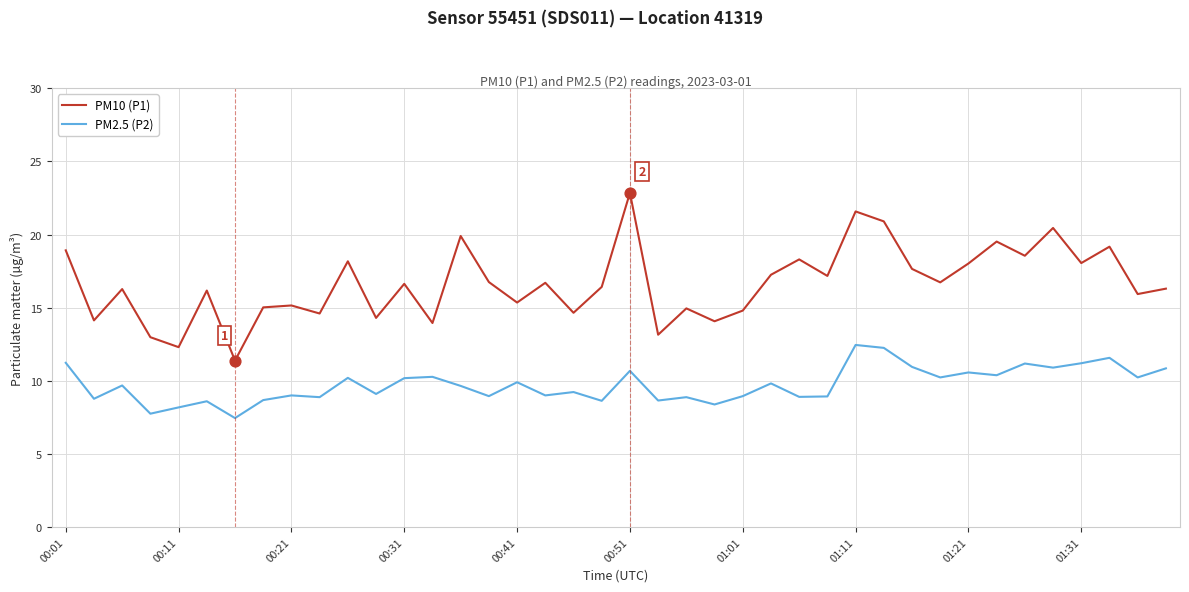

Which series has the largest total across all categories?

PM10 (P1)